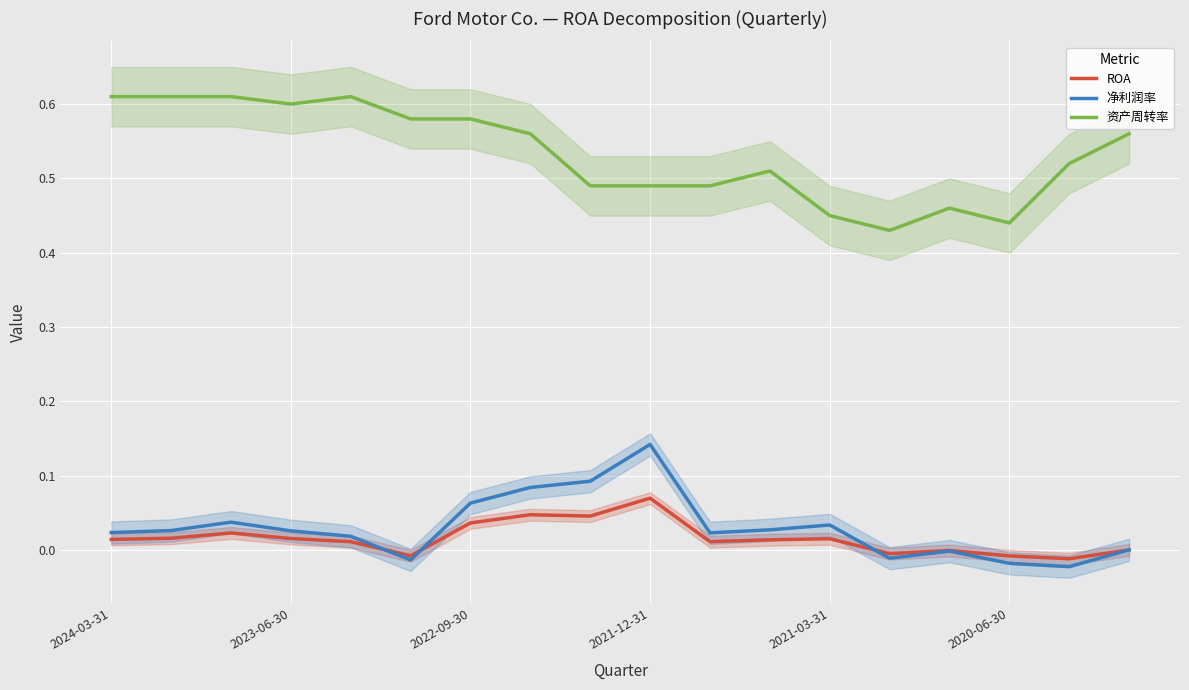

Where does the ROA series first go above 0?

2024-03-31